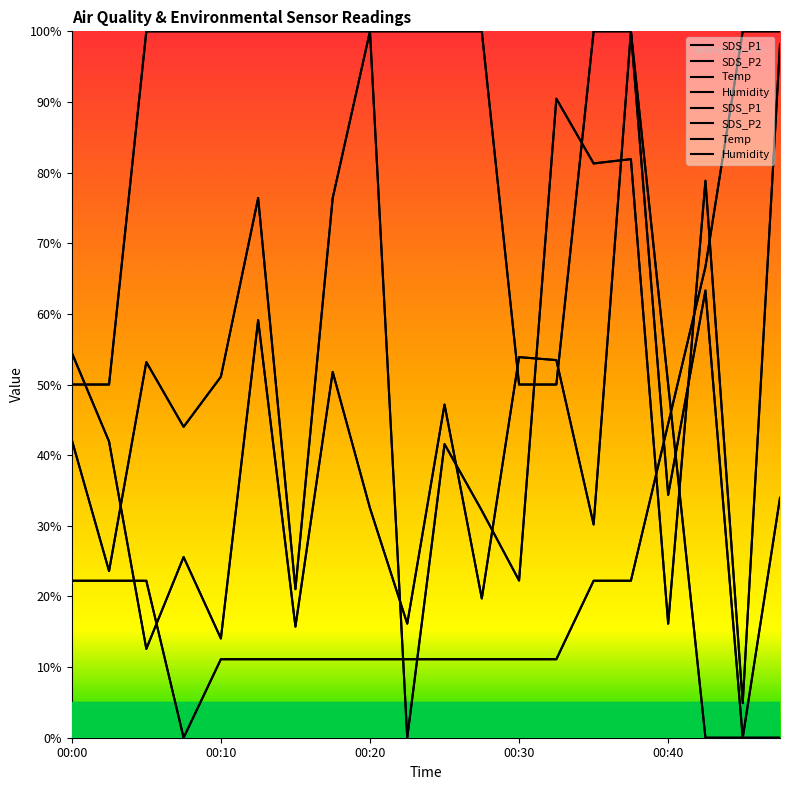

What is the sum of the Humidity values at 00:03 and 00:08?

22.2